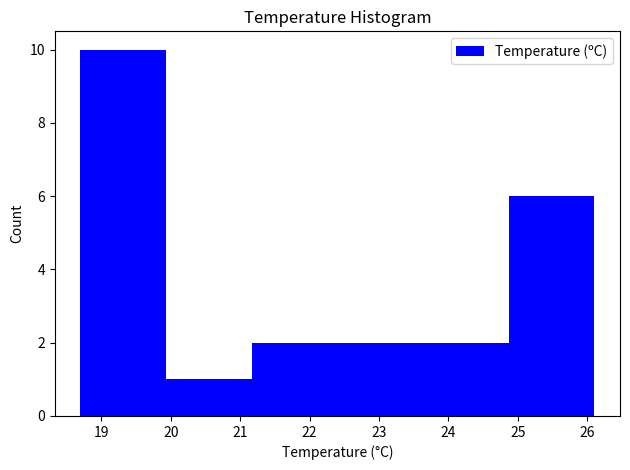

Reading left to right, list every bar in this chart as the range it spans on the x-axis followed by its height. Neither the bar edges nor the heights are printed on the chart, so give them approximately, as read against the axes.

18.7 to 19.9: 10
19.9 to 21.2: 1
21.2 to 22.4: 2
22.4 to 23.6: 2
23.6 to 24.9: 2
24.9 to 26.1: 6